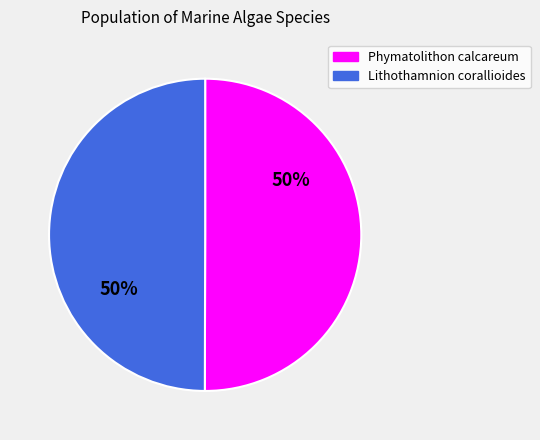

To the nearest percent, what is the combined percentage of Phymatolithon calcareum and Lithothamnion corallioides?

100%